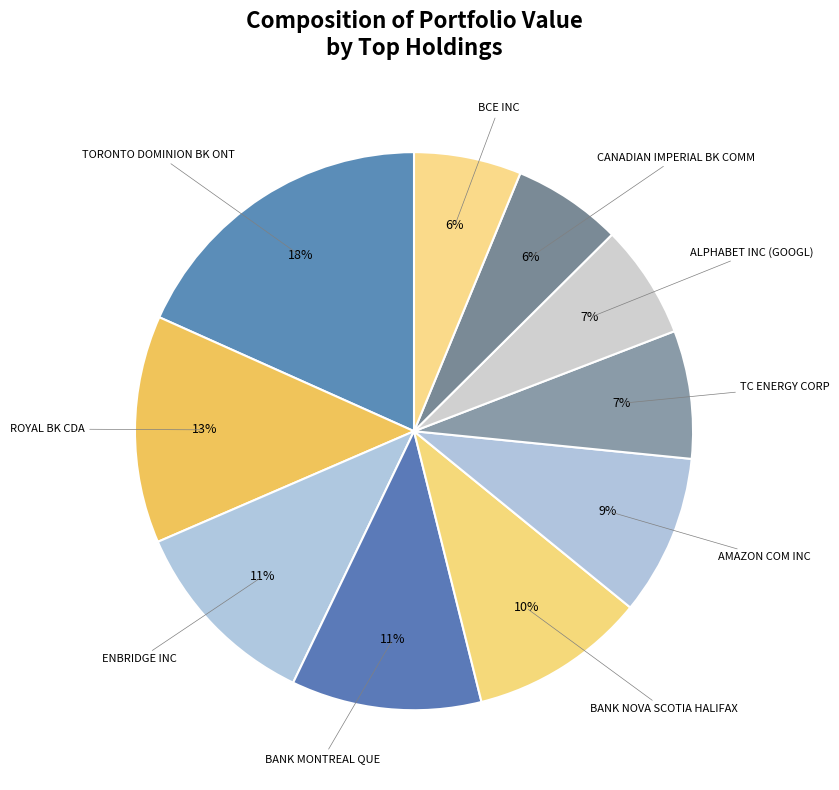

The BANK MONTREAL QUE slice represents 11% of the pie. True or false?

True